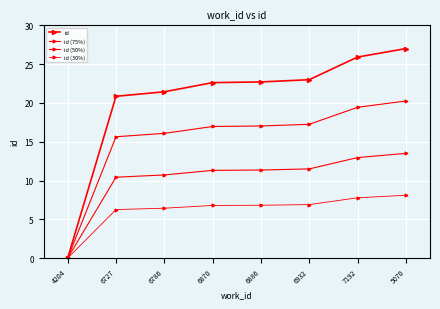

At 6786, list the series in order from smallest to largest.

id (30%), id (50%), id (75%), id